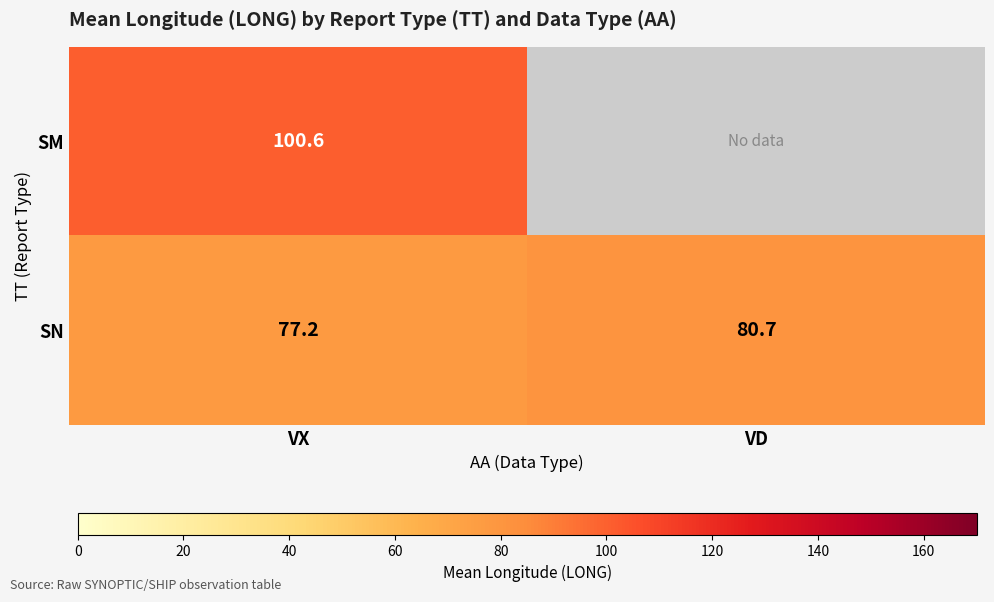

Is it true that SN equals 80.7 at VD?

True